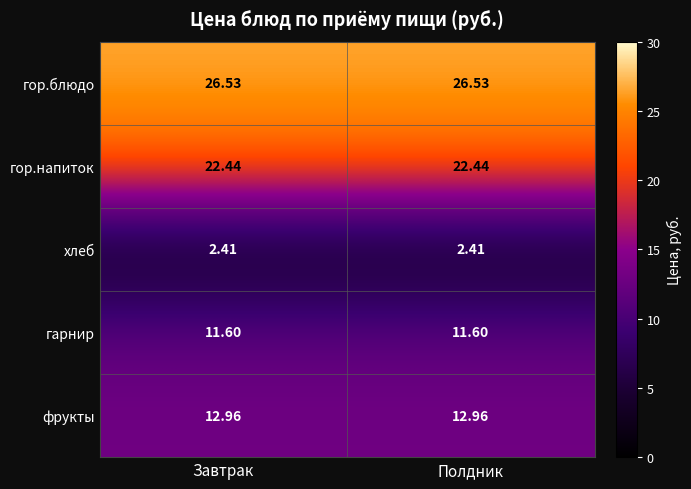

List the series in order of their peak value, lowest first.

хлеб, гарнир, фрукты, гор.напиток, гор.блюдо